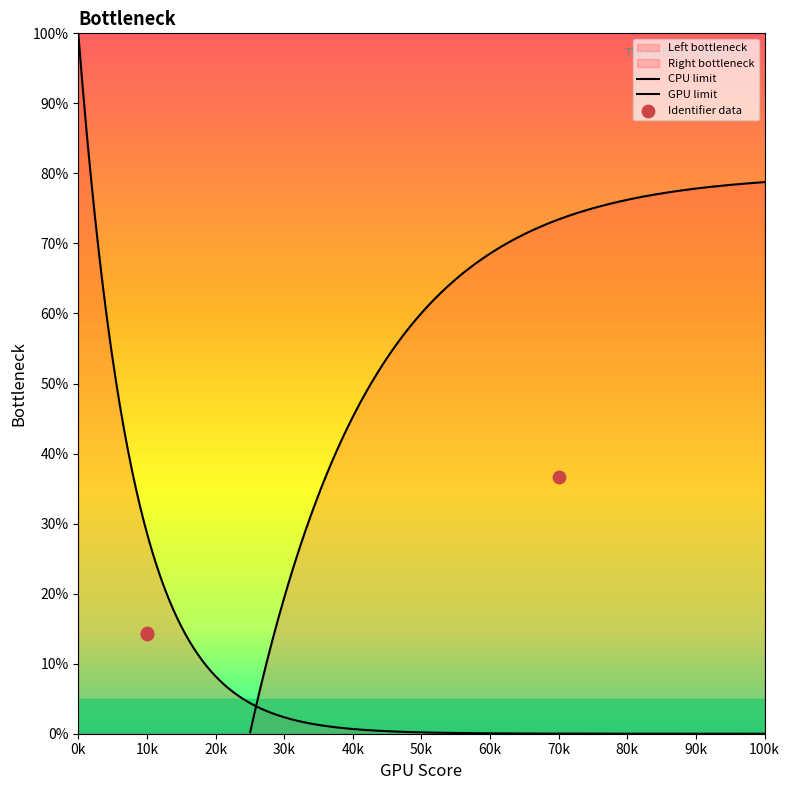

Which has a higher value, 2020-02-28 13:57:41 or 2020-02-26 08:58:13?

2020-02-28 13:57:41